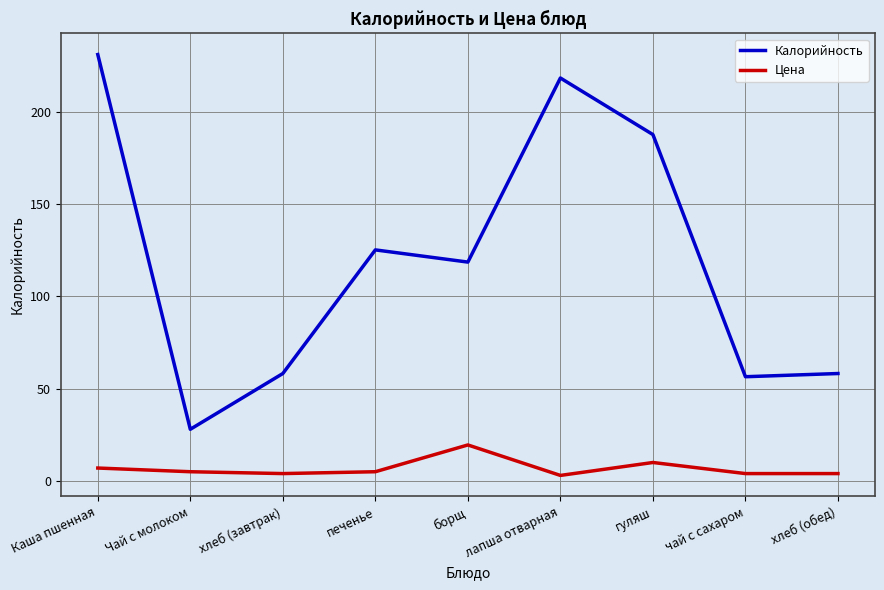

How many lines are shown in the chart?

2